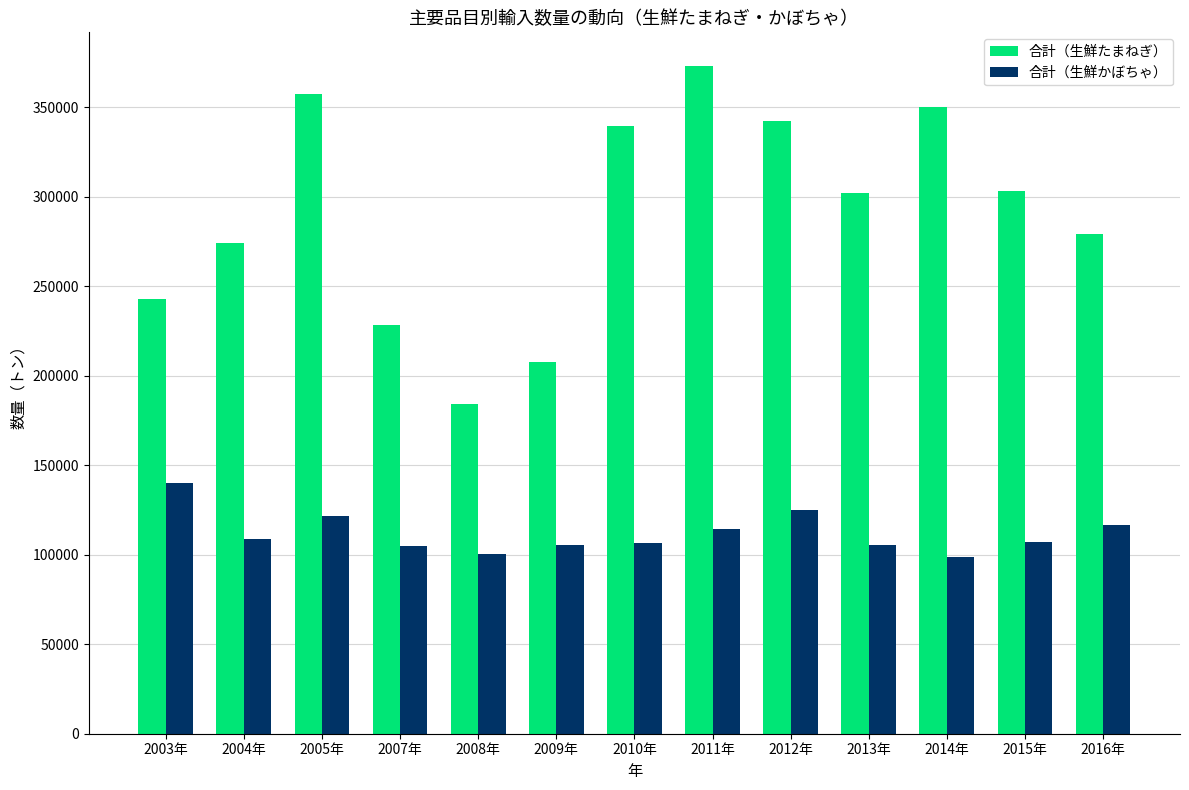

Which series has the largest range (max minus min)?

合計（生鮮たまねぎ）